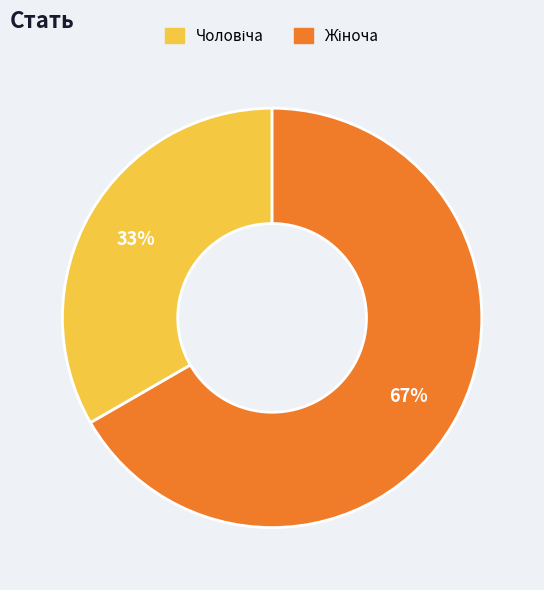

To the nearest percent, what is the average slice percentage?

50%